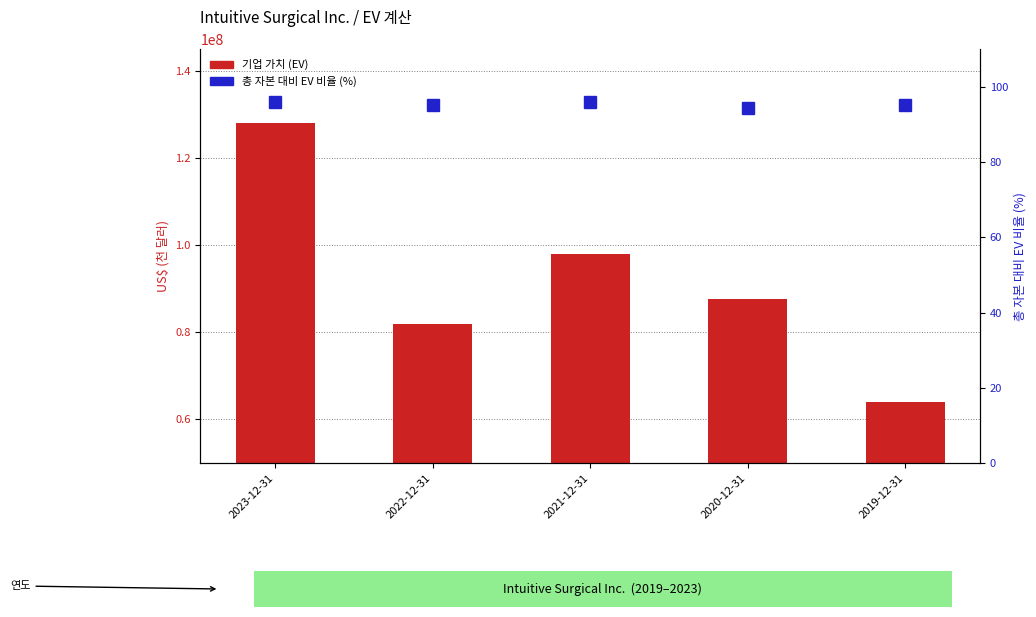

Reading right to left, list all the values displayed in this chart.

기업 가치 (EV): 2019-12-31=64002675.0	2020-12-31=87689991.0	2021-12-31=98018095.0	2022-12-31=81892877.0	2023-12-31=128123188.0
총 자본 대비 EV 비율 (%): 2019-12-31=95.2	2020-12-31=94.5	2021-12-31=95.9	2022-12-31=95.2	2023-12-31=96.1